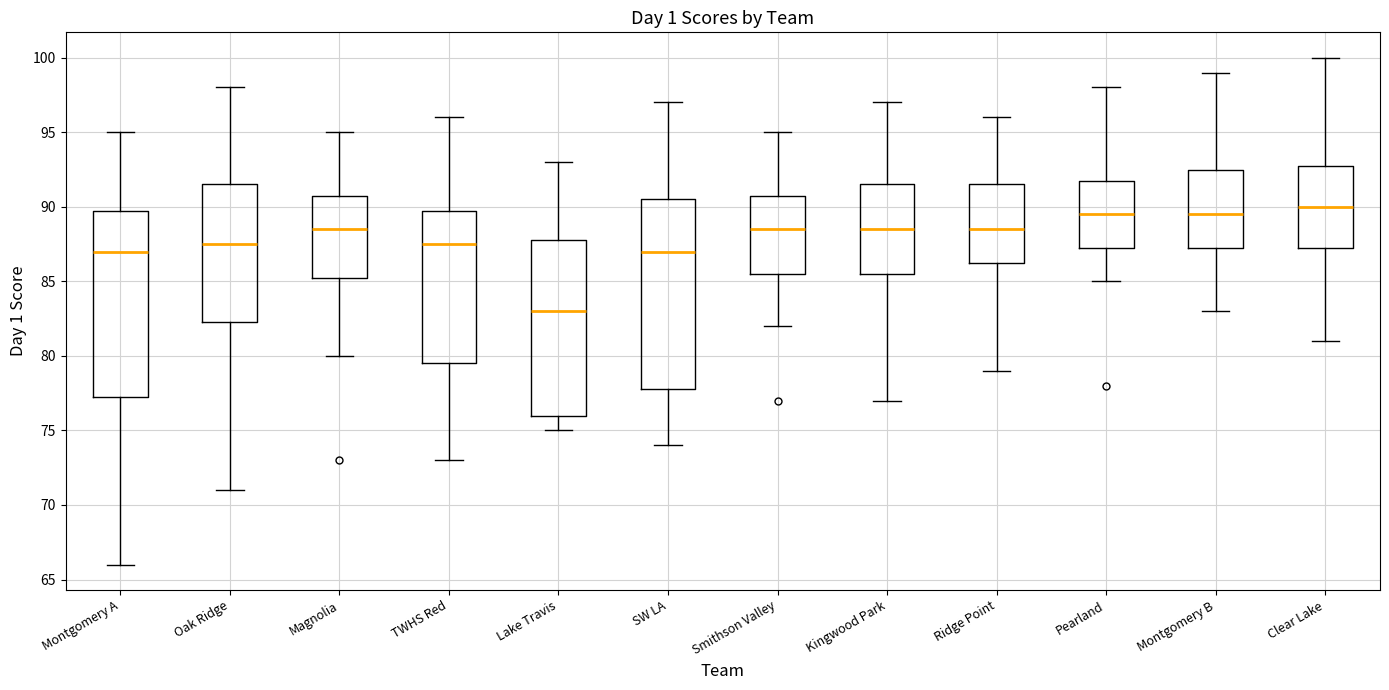

Reading left to right, transcribe this box plot: for each box, give where its median line is, the range the box spans, and where its two whiskers end, as read against the y-axis. The values are not printed on the chart, so give them approximately, as read against the axis.

Montgomery A: median 87.0, box 77.5 to 90.0, whiskers 66.0 to 95.0
Oak Ridge: median 87.5, box 82.5 to 91.5, whiskers 71.0 to 98.0
Magnolia: median 88.5, box 85.5 to 91.0, whiskers 80.0 to 95.0
TWHS Red: median 87.5, box 79.5 to 90.0, whiskers 73.0 to 96.0
Lake Travis: median 83.0, box 76.0 to 88.0, whiskers 75.0 to 93.0
SW LA: median 87.0, box 78.0 to 90.5, whiskers 74.0 to 97.0
Smithson Valley: median 88.5, box 85.5 to 91.0, whiskers 82.0 to 95.0
Kingwood Park: median 88.5, box 85.5 to 91.5, whiskers 77.0 to 97.0
Ridge Point: median 88.5, box 86.5 to 91.5, whiskers 79.0 to 96.0
Pearland: median 89.5, box 87.5 to 92.0, whiskers 85.0 to 98.0
Montgomery B: median 89.5, box 87.5 to 92.5, whiskers 83.0 to 99.0
Clear Lake: median 90.0, box 87.5 to 93.0, whiskers 81.0 to 100.0